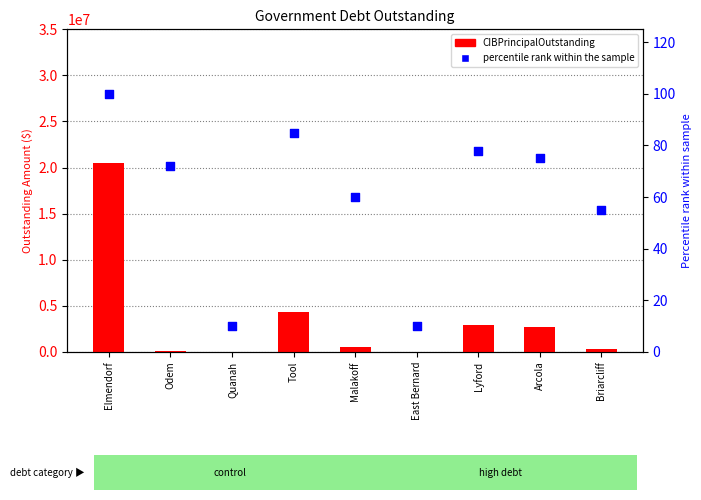

Which series has the largest total across all categories?

CIBPrincipalOutstanding